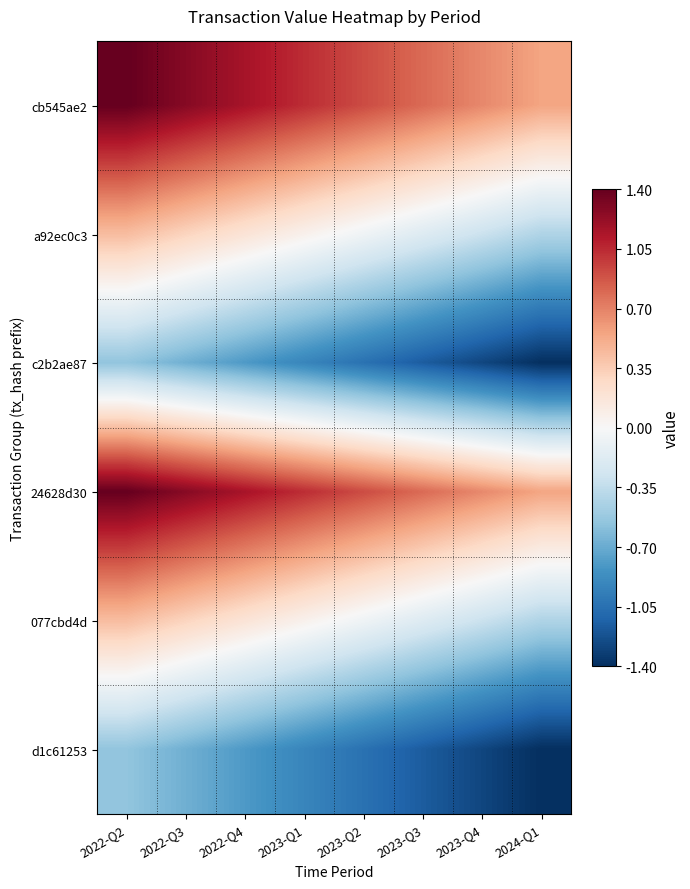

How many series are shown in this chart?

6